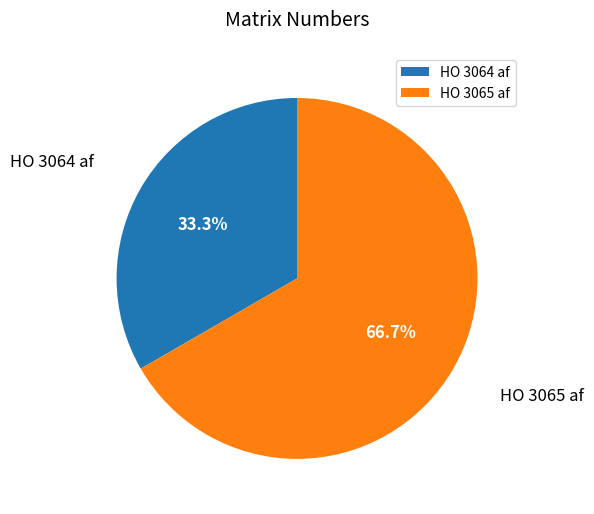

Which category has the biggest portion of the pie?

HO 3065 af